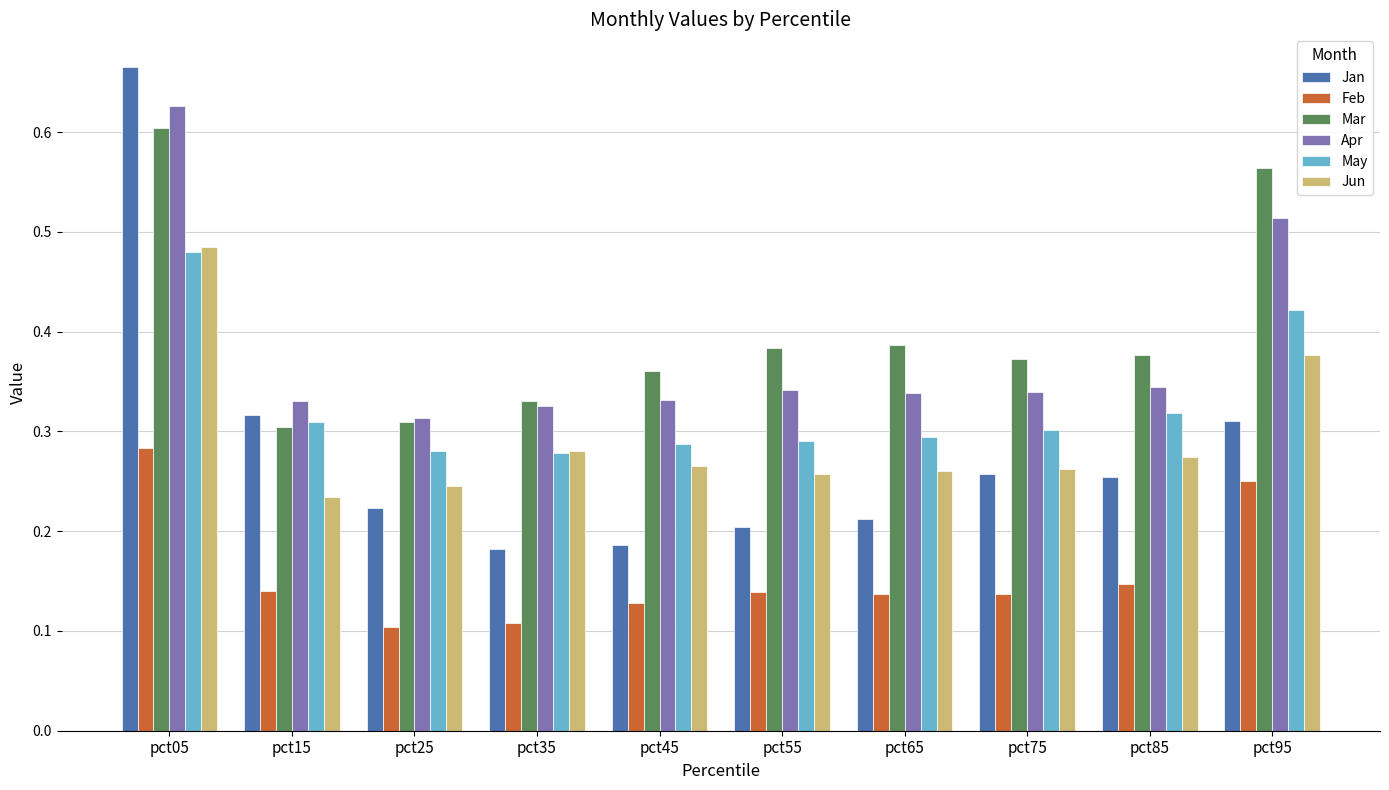

What are all the series names shown in the legend?

Jan, Feb, Mar, Apr, May, Jun